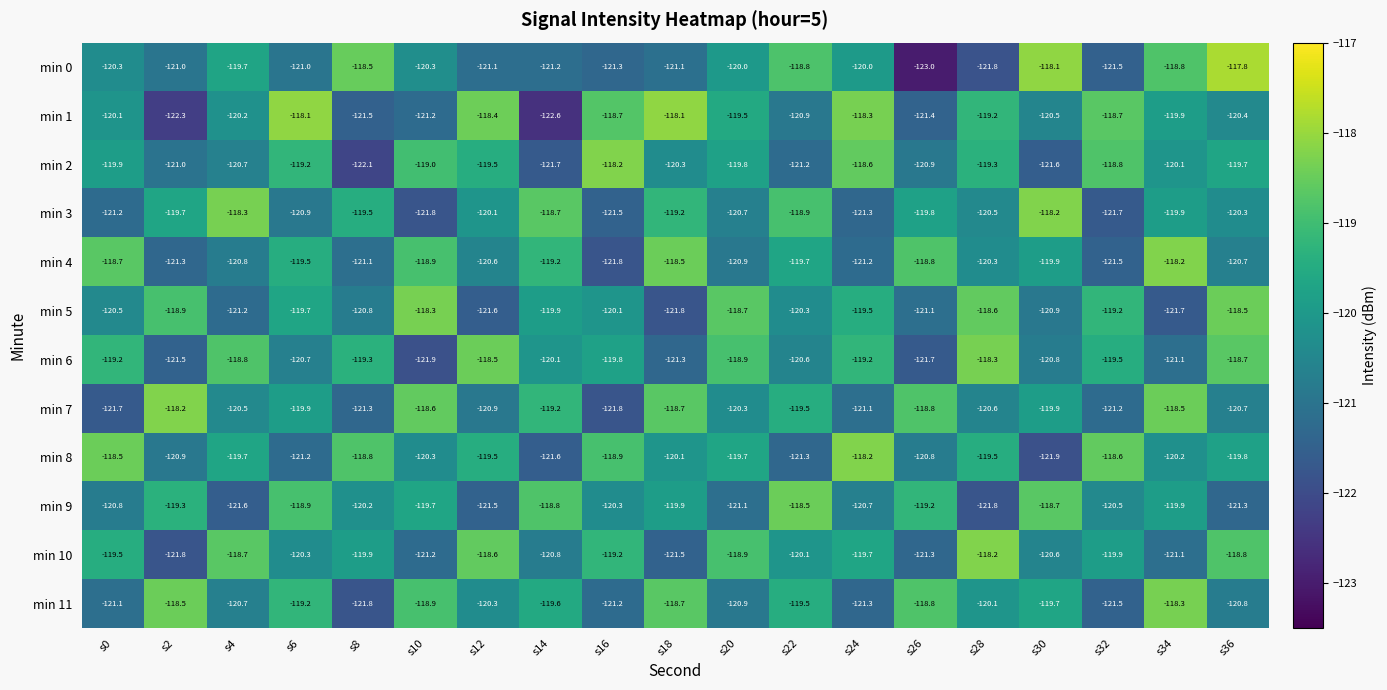

Which series has the largest total across all categories?

min 8